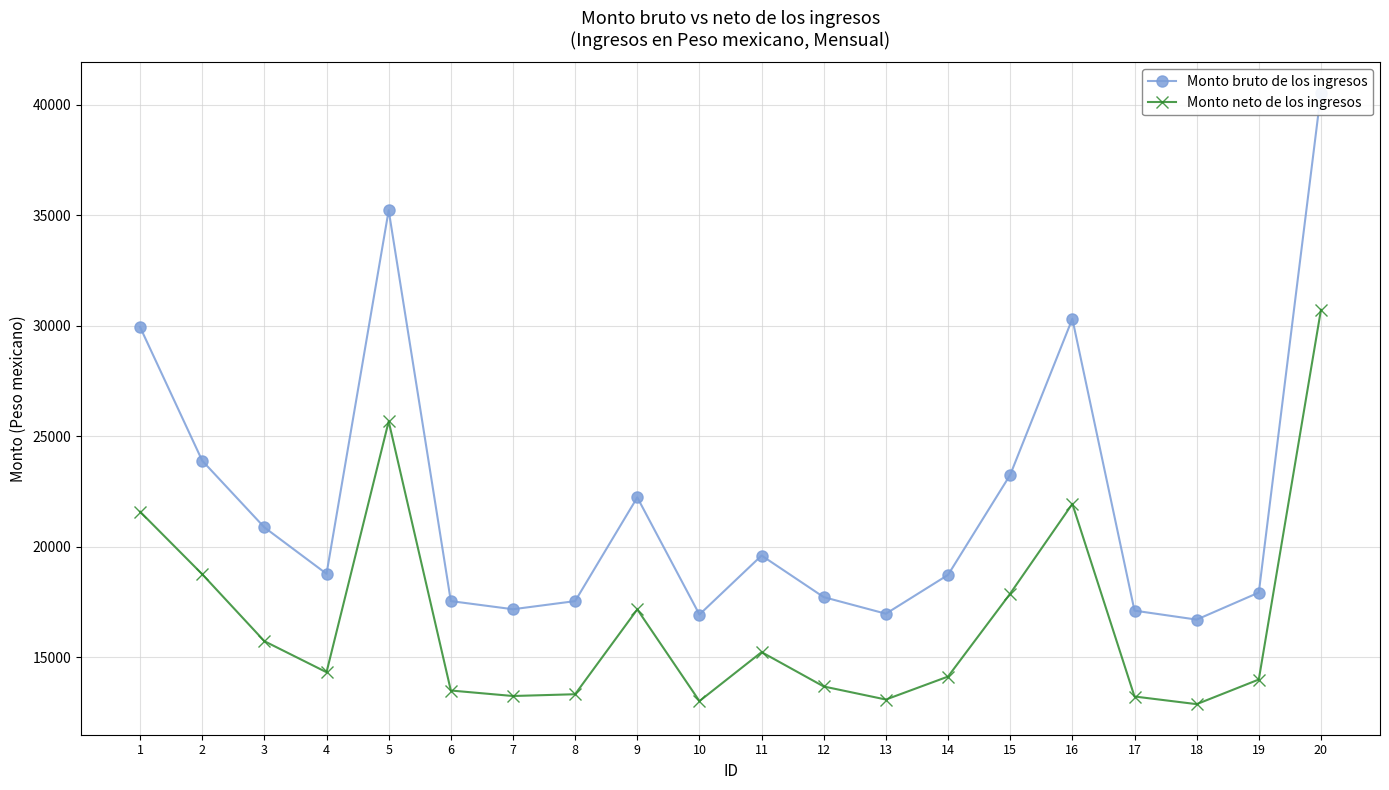

Does the chart have visible grid lines?

Yes